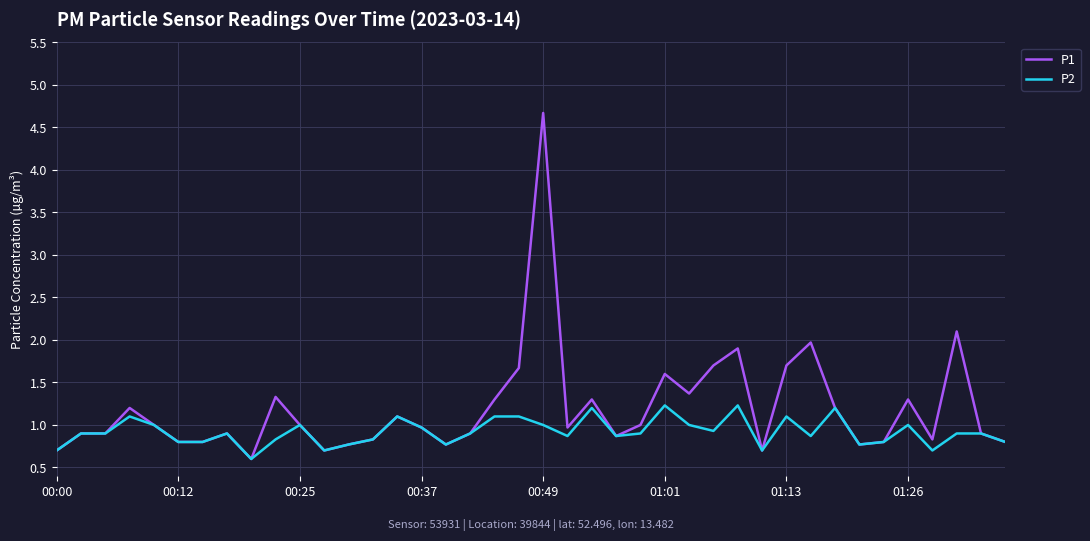

Which series has the widest spread of values?

P1